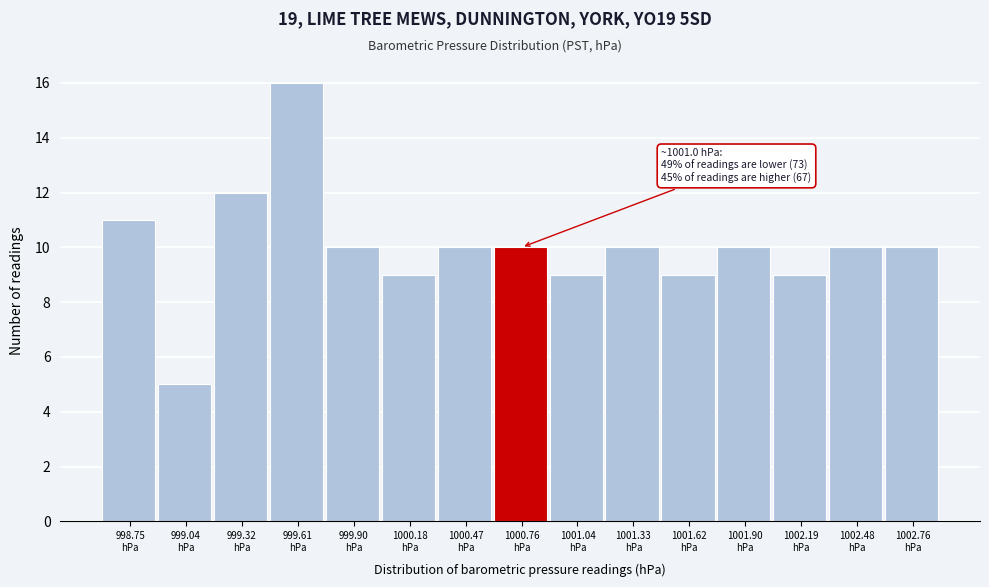

Reading left to right, list all the values displayed in this chart.

11	5	12	16	10	9	10	10	9	10	9	10	9	10	10